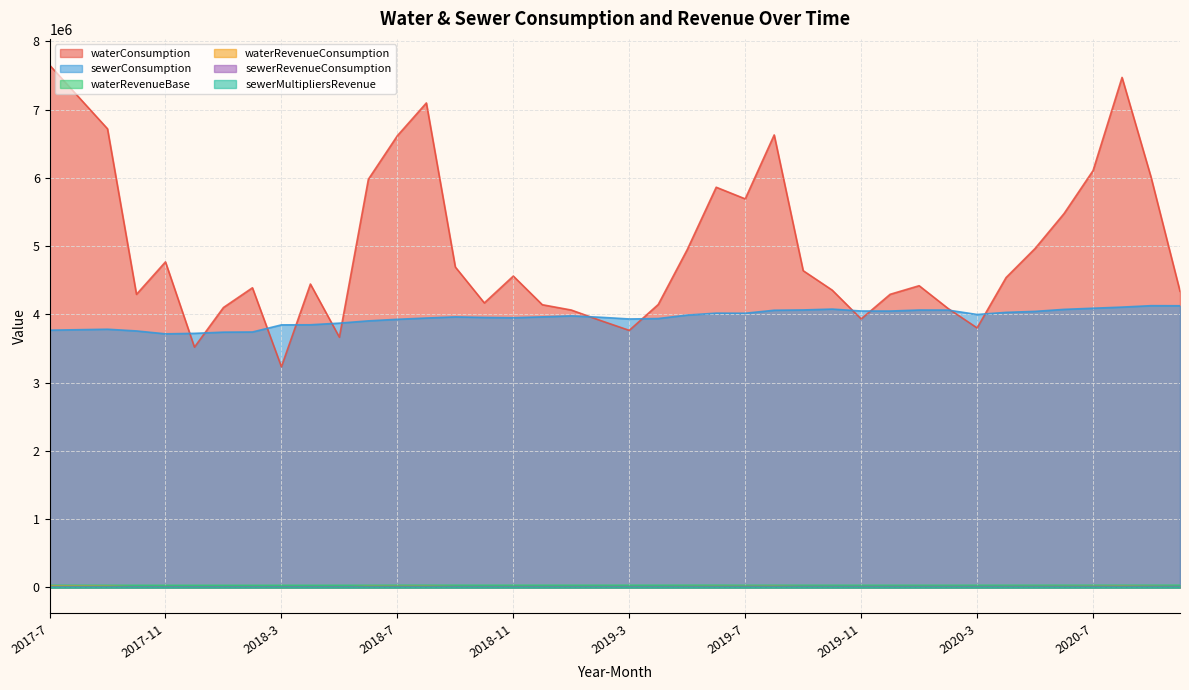

True or false: sewerRevenueConsumption and waterConsumption cross at least once.

False